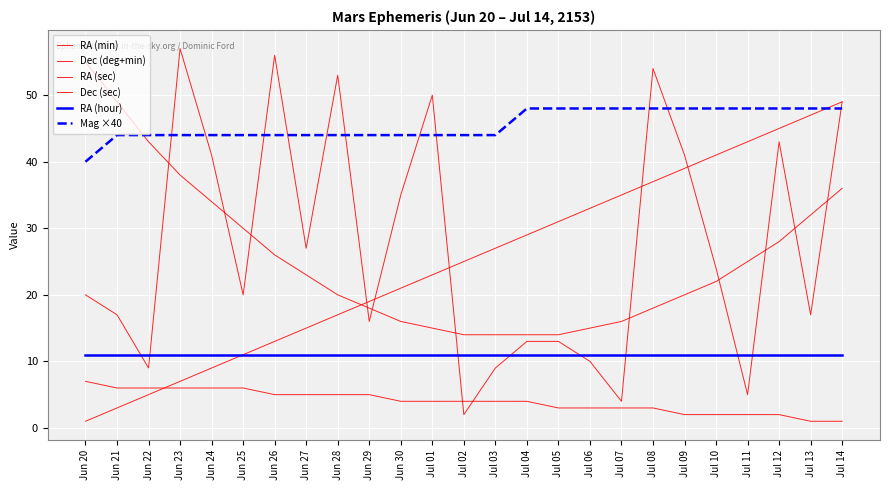

What is the minimum value shown in the chart?

1